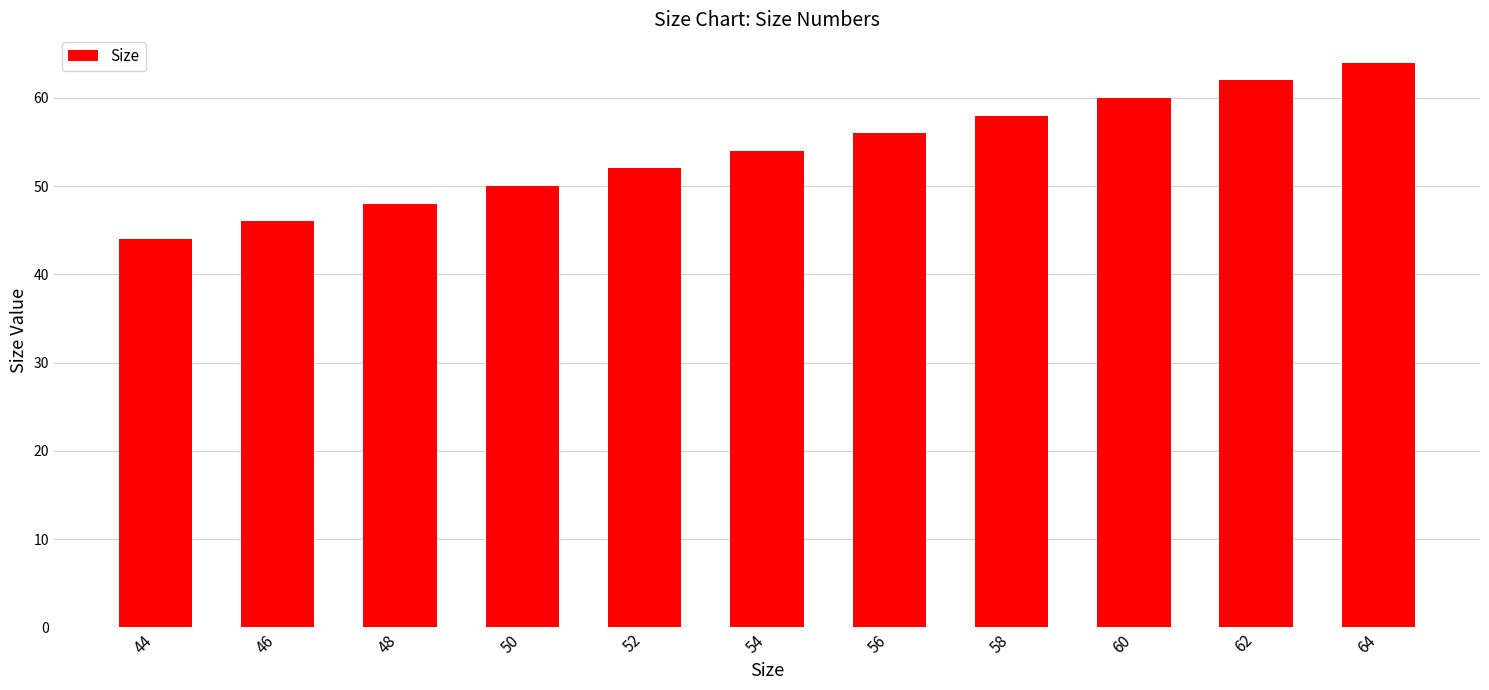

What is the greatest value displayed?

64